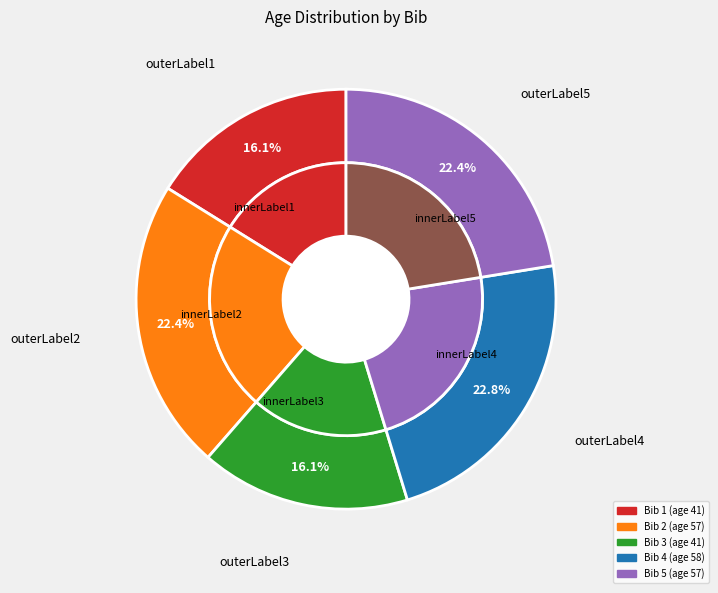

Rank the categories by value from lowest to highest.

1, 3, 2, 5, 4